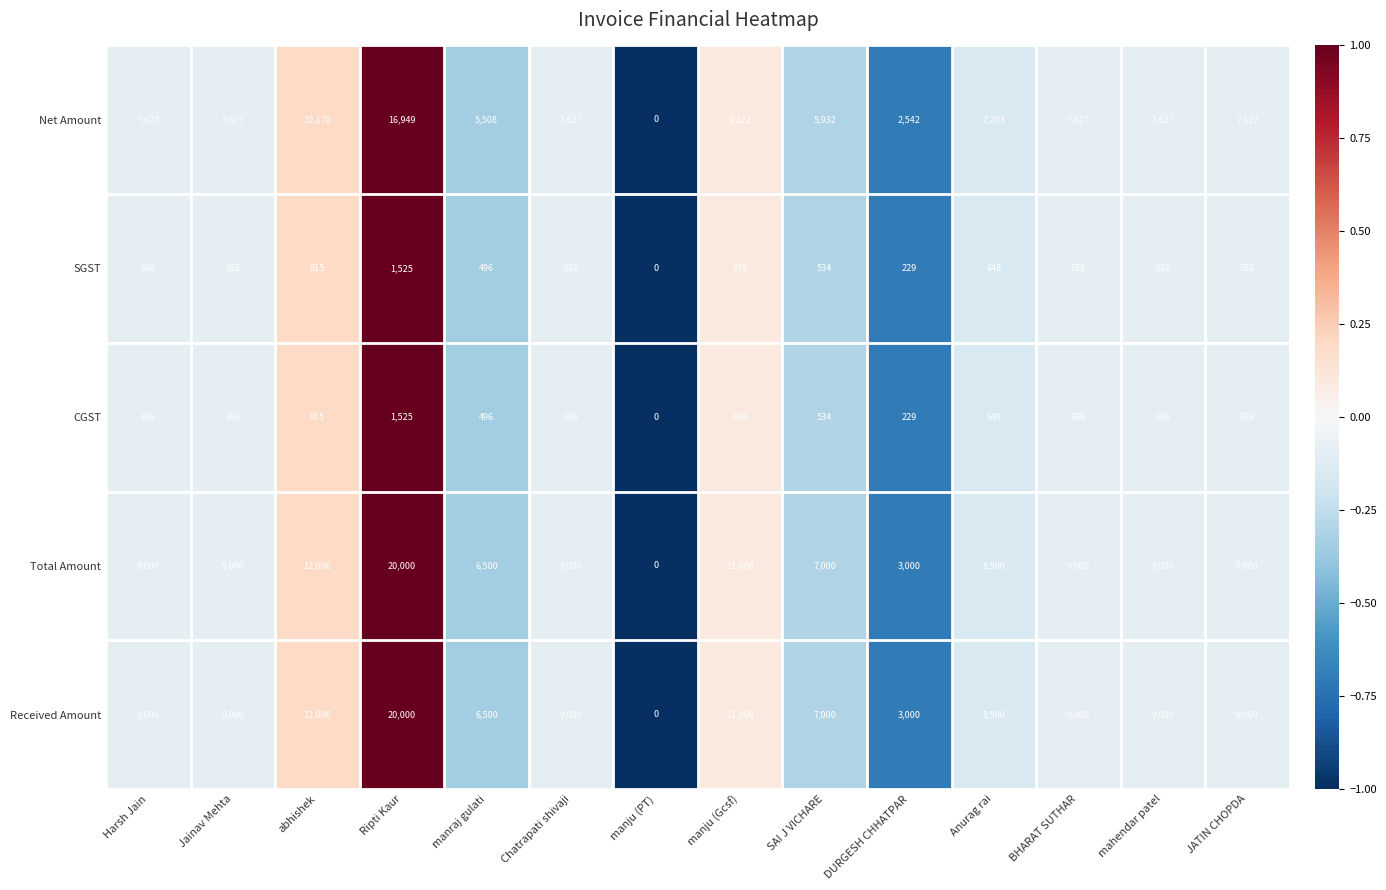

Count the number of categories in the chart.

14